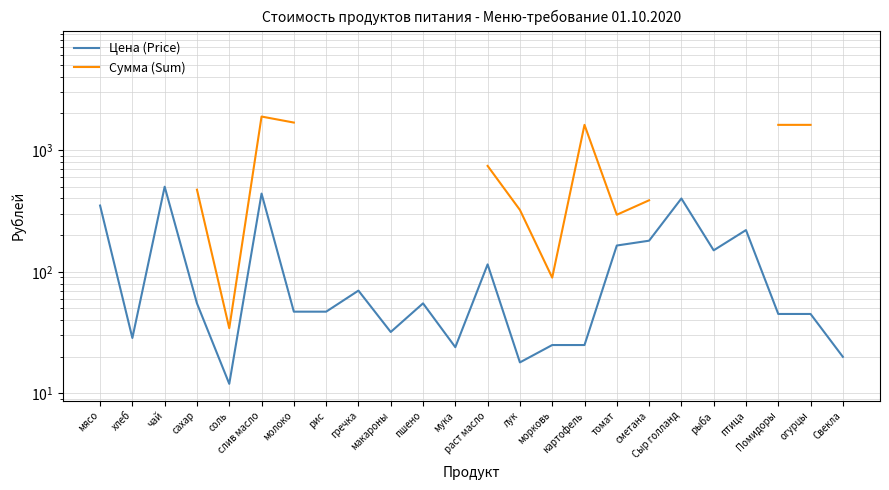

At which label does Сумма (Sum) first exceed 1682?

слив масло